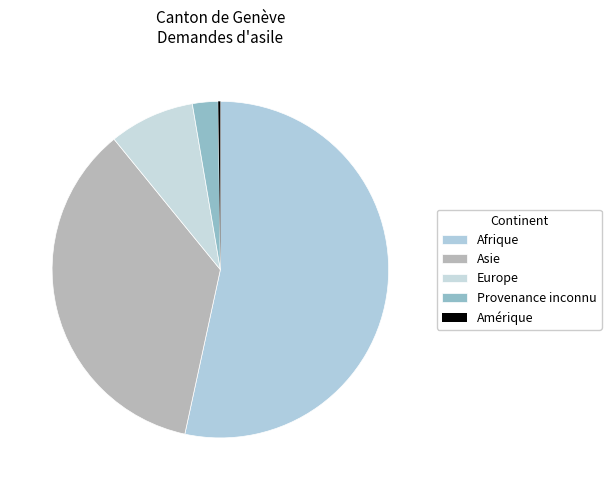

Does Afrique account for over 50% of the chart?

Yes